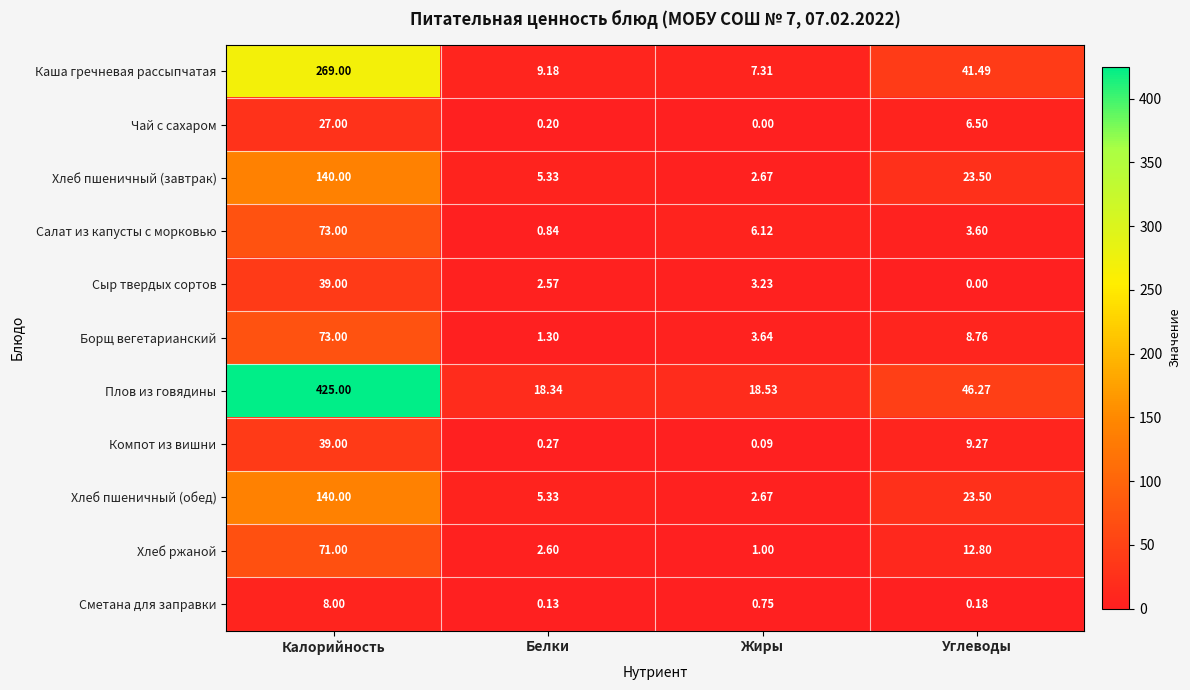

List the labels in order of Компот из вишни value, largest first.

Калорийность, Углеводы, Белки, Жиры